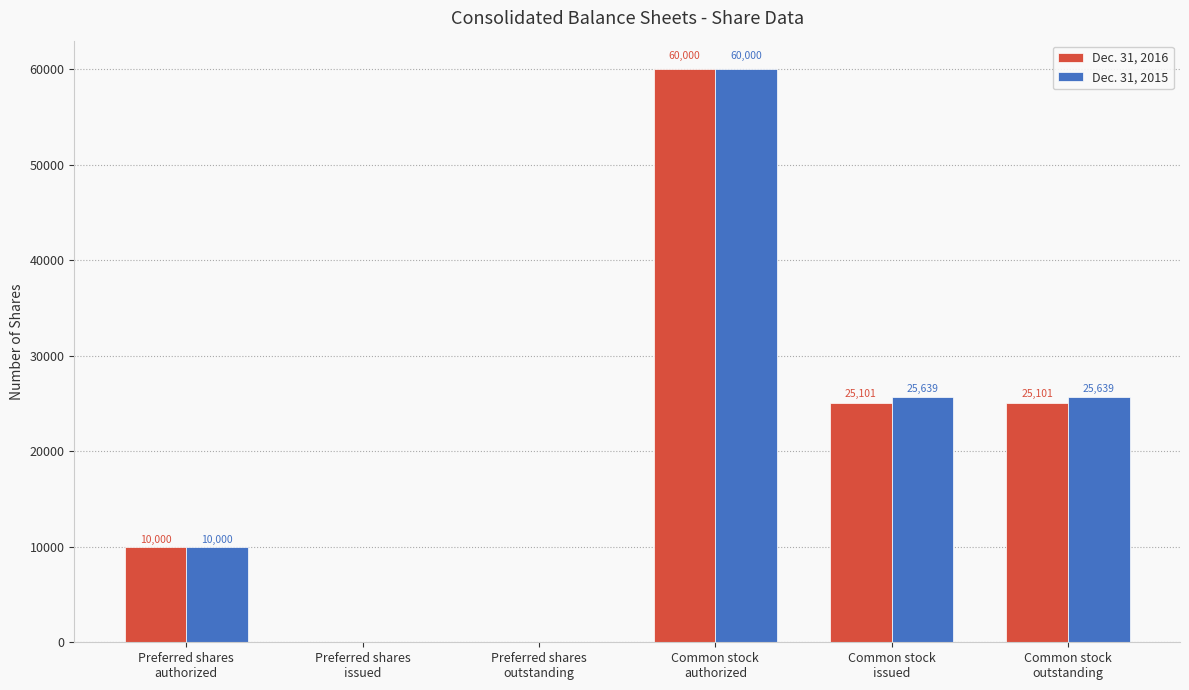

The Dec. 31, 2016 series shows 40577 at Common stock
issued. True or false?

False